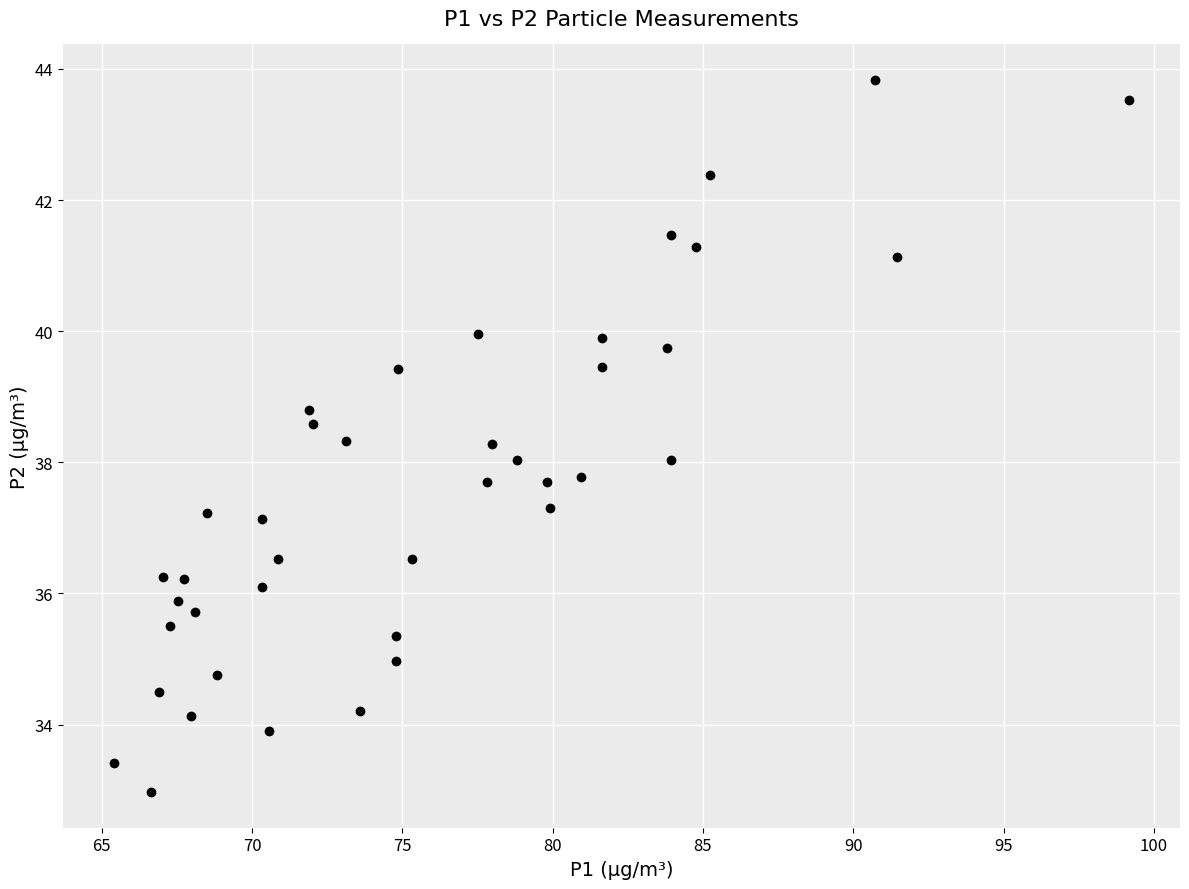

What is the range of Y values (max minus min)?

10.9